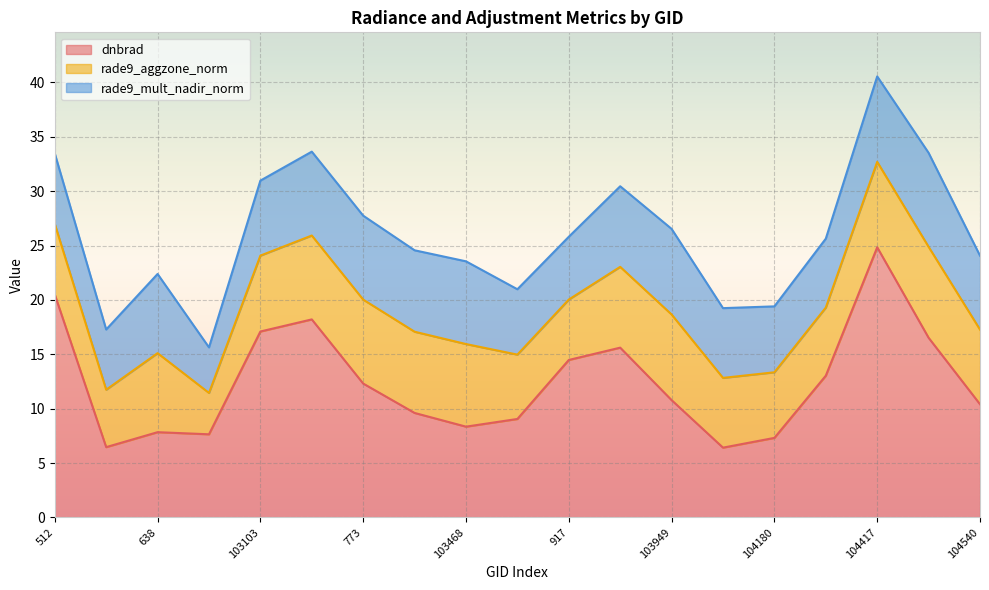

At which category does dnbrad reach its first local valley?

102744